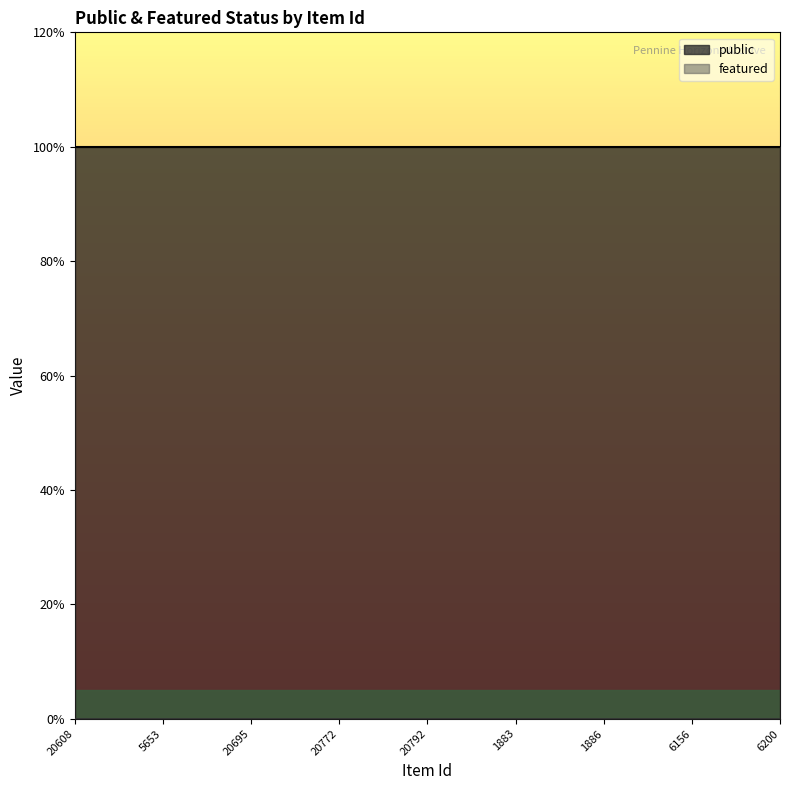

Read the public value at 20608.

1